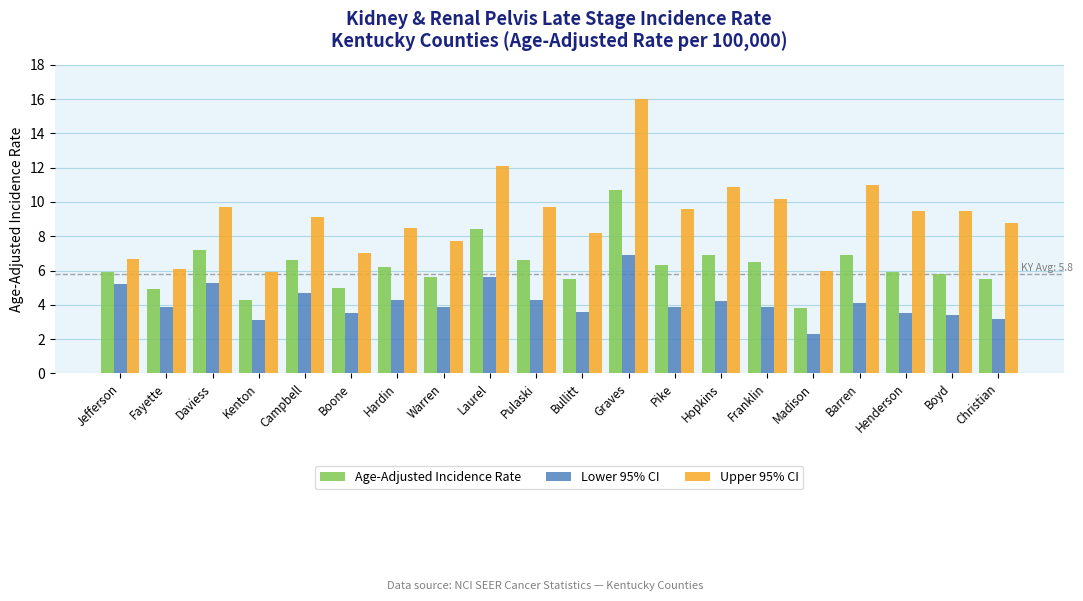

Rank the series at Hardin from highest to lowest value.

Upper 95% CI, Age-Adjusted Incidence Rate, Lower 95% CI